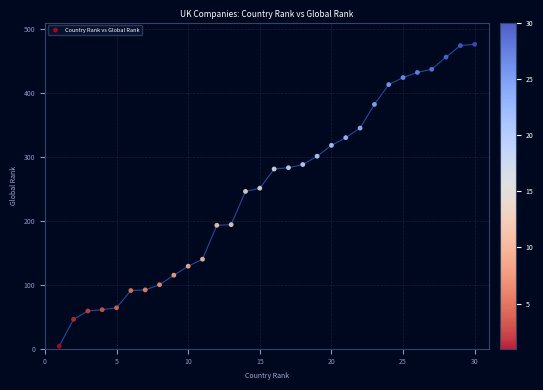

What is the range of X values (max minus min)?

29